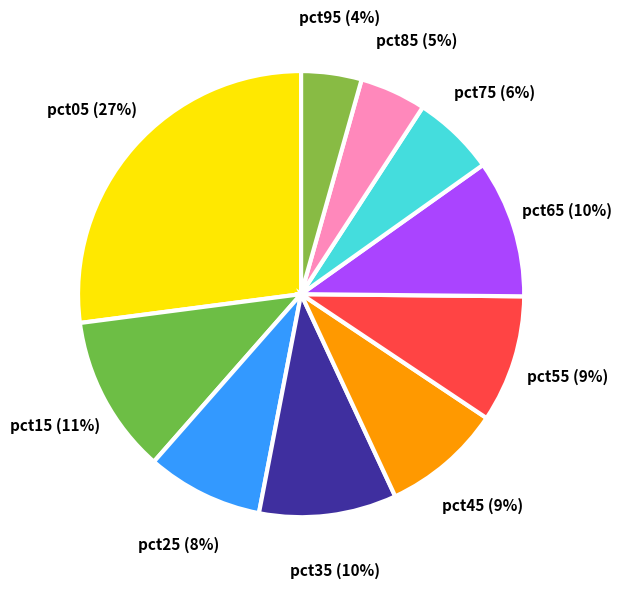

Does pct35 represent more than half of the total?

No